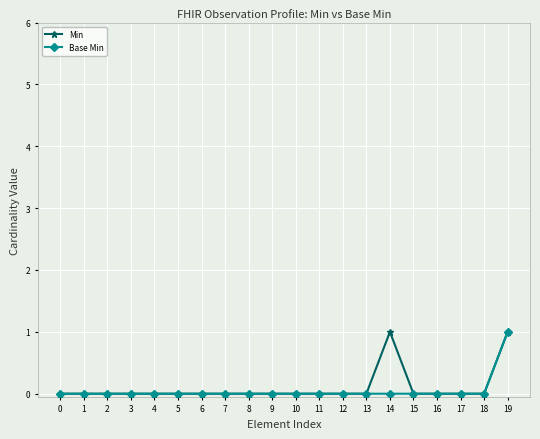

Which series has the largest total across all categories?

Min